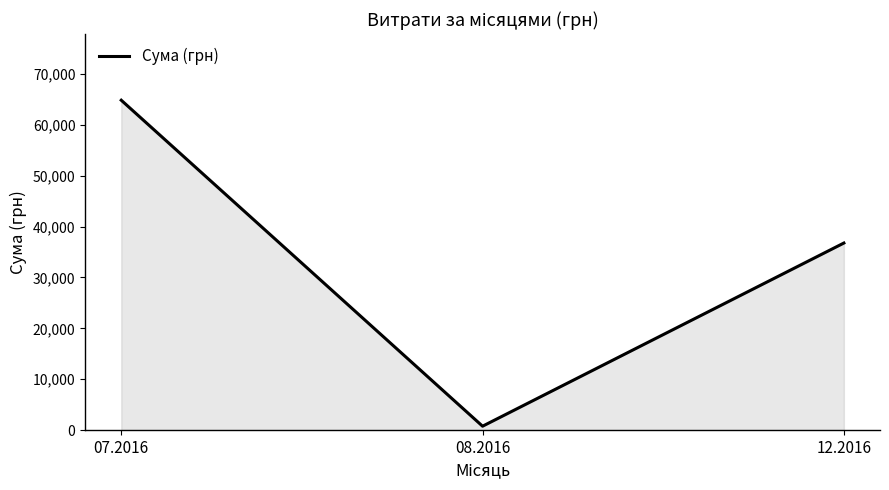

The value at 07.2016 is 64846.5. True or false?

True